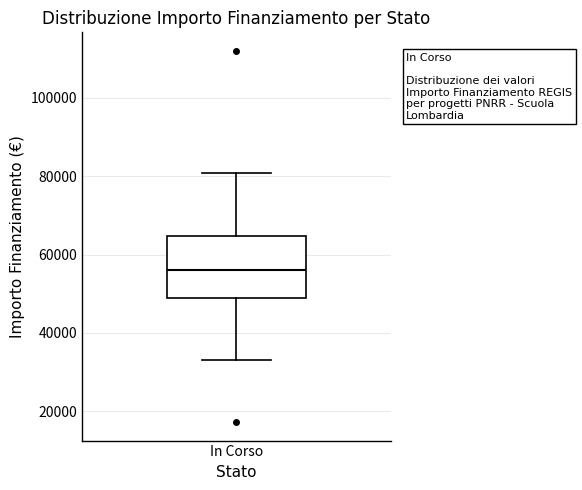

Transcribe this box plot: give where the median line is, the range the box spans, and where the two whiskers end, as read against the y-axis. The values are not printed on the chart, so give them approximately, as read against the axis.

median 56000, box 50000 to 64000, whiskers 32000 to 80000